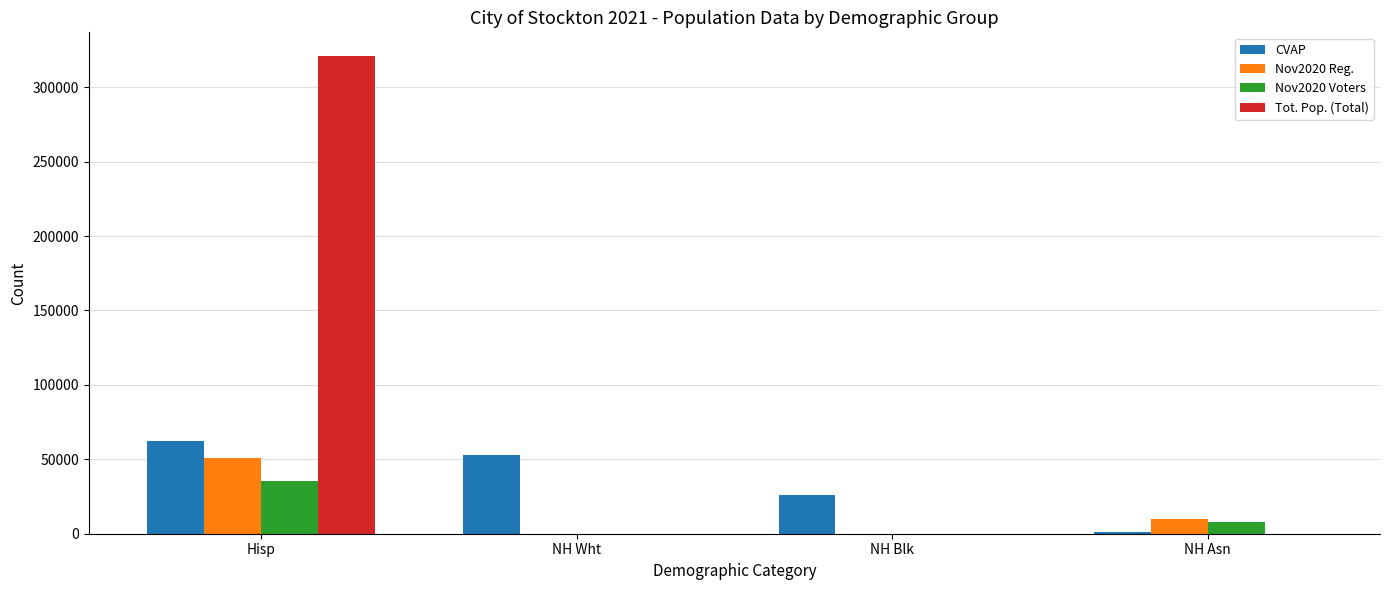

At which label is CVAP closest to 31404?

NH Blk